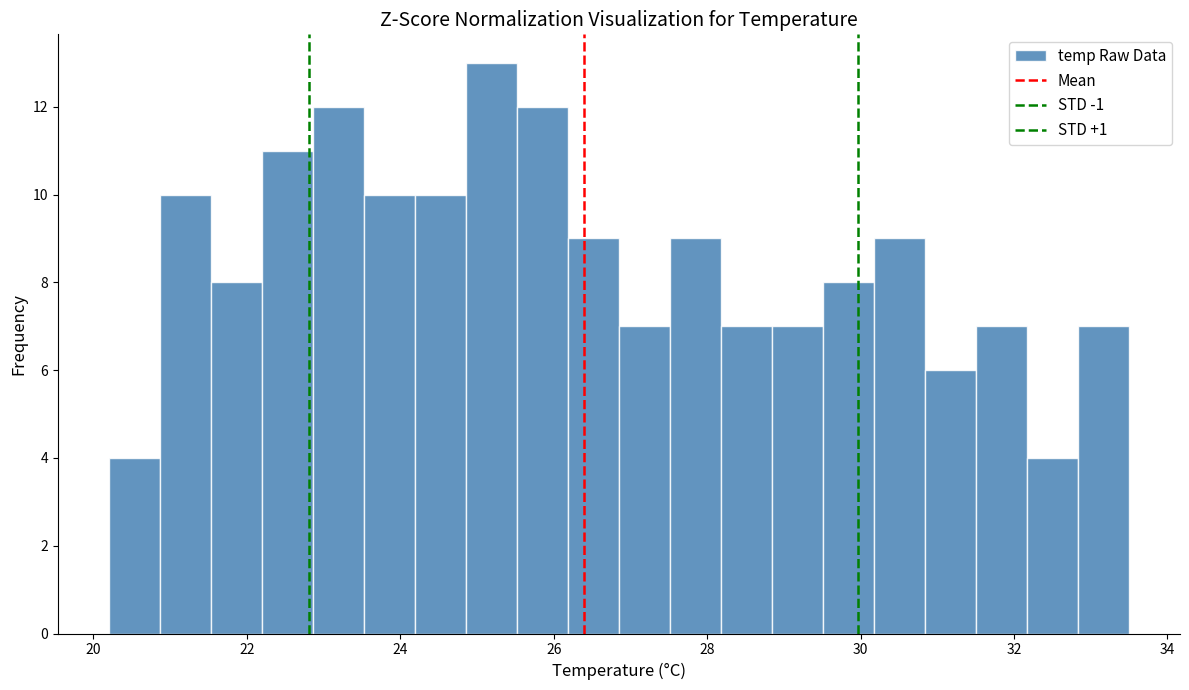

Around what value on the x-axis is the tallest bar? Give the approximate position of its centre, as read against the axis.

25.2